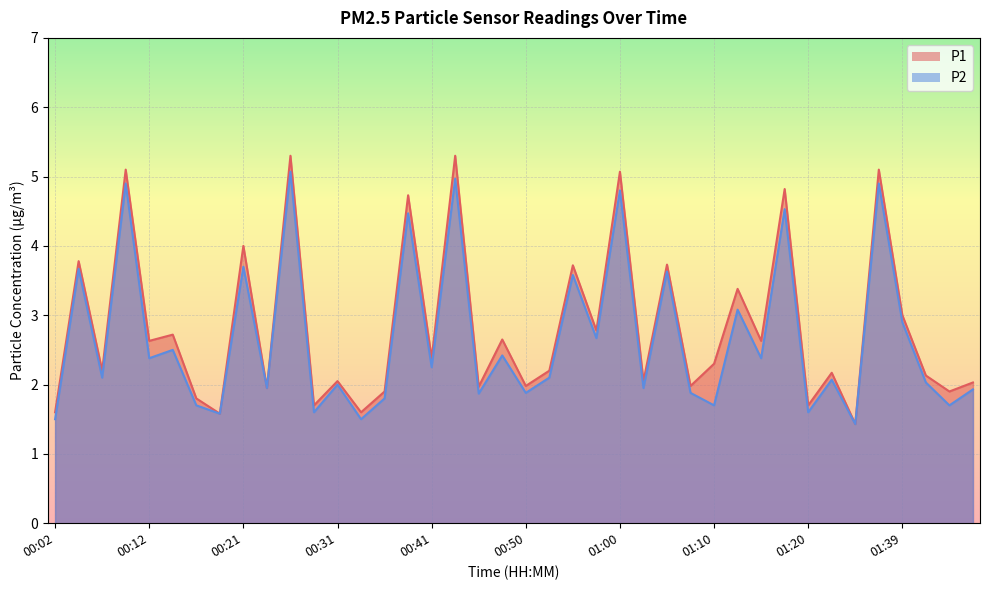

What is the sum of all P1 values?

113.0